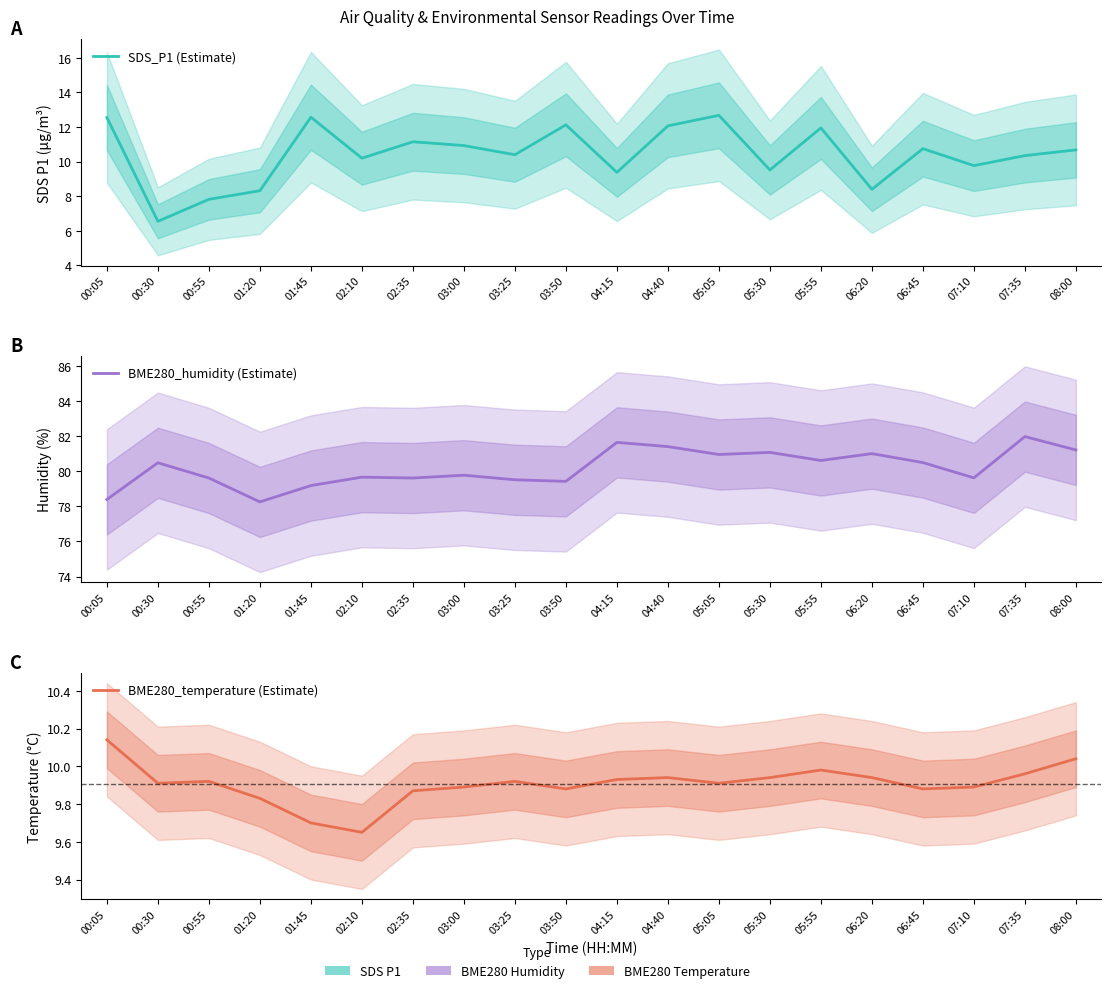

How many intersections are there between SDS_P1 (Estimate) and BME280_temperature (Estimate)?

10